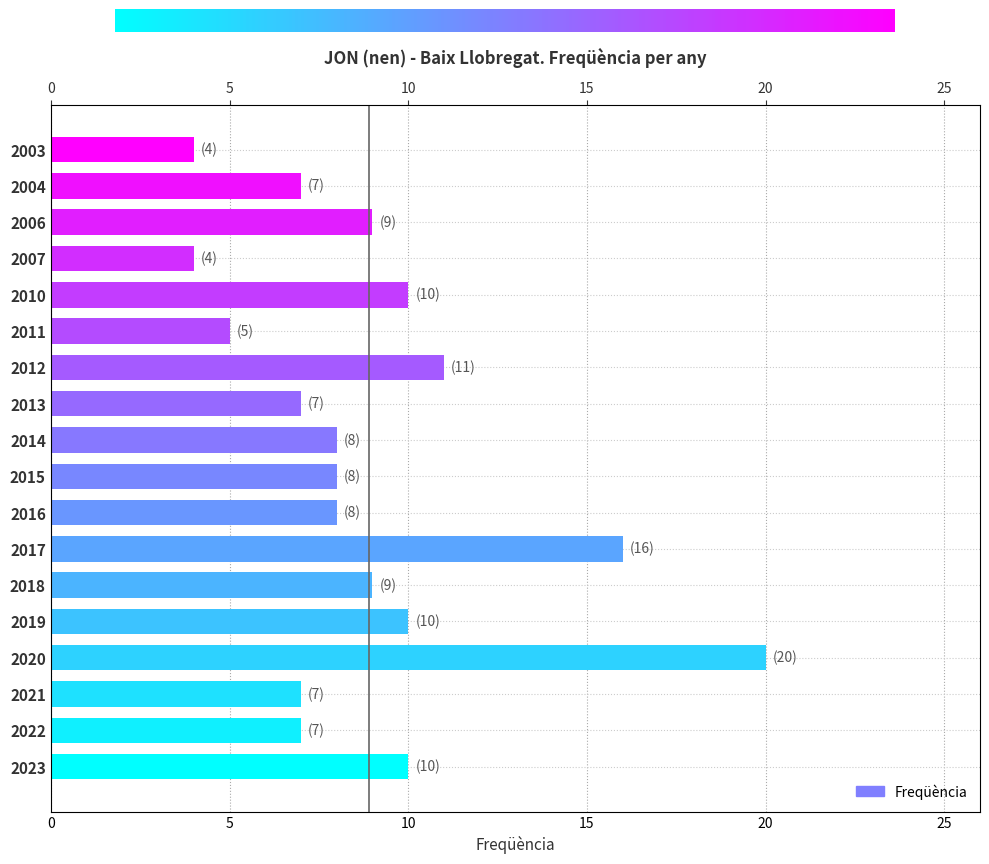

How many categories are shown in the chart?

18